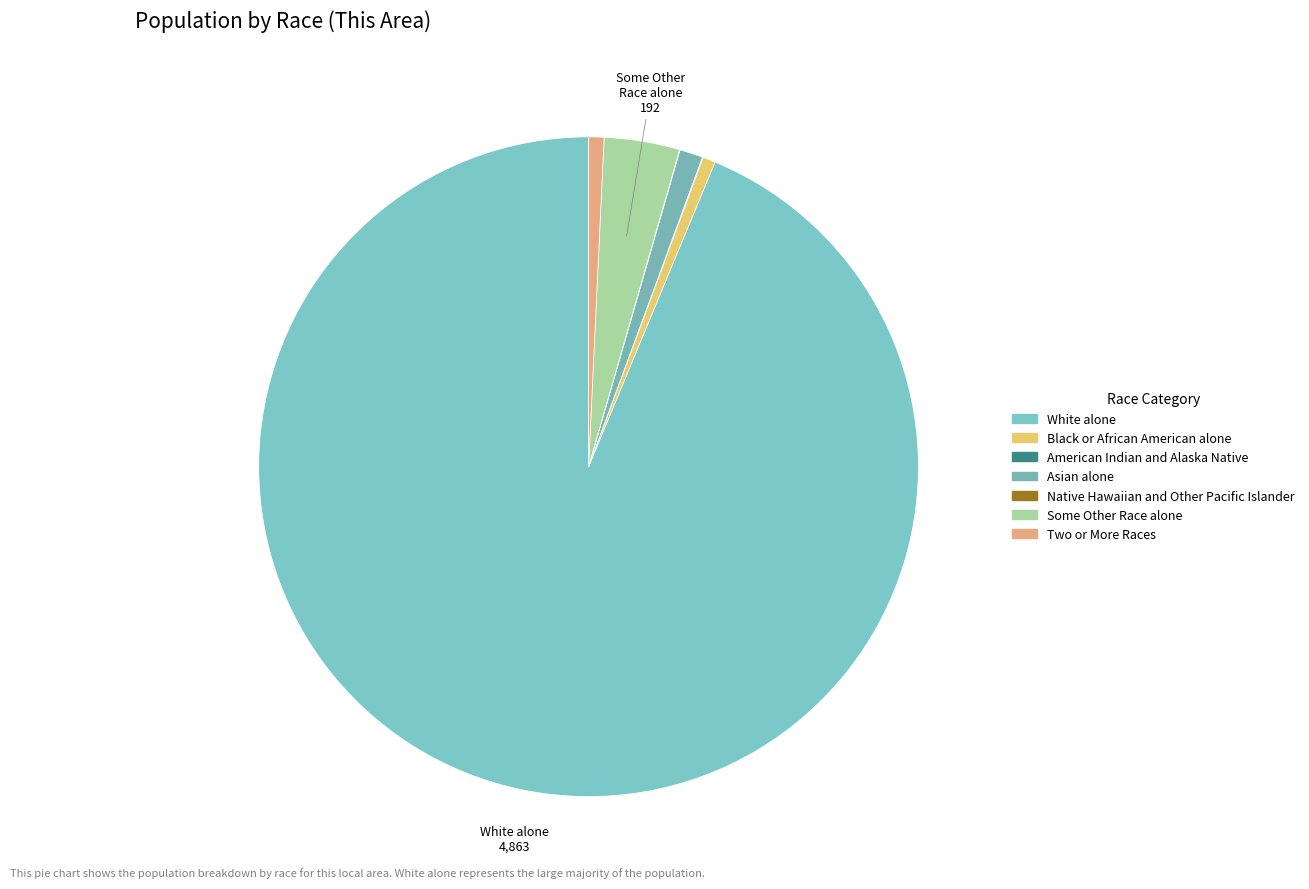

Is it true that Native Hawaiian and Other Pacific Islander is 0% of the pie?

True